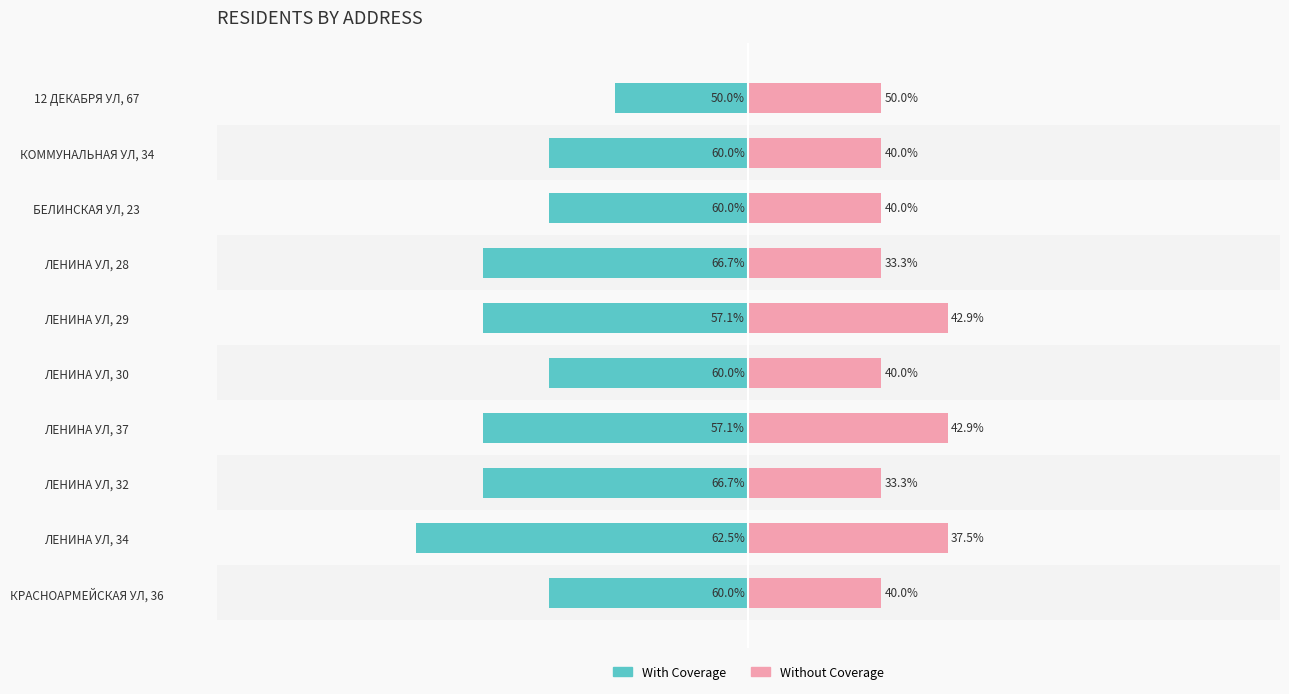

The Without Coverage series shows 2 at КРАСНОАРМЕЙСКАЯ УЛ, 36. True or false?

True